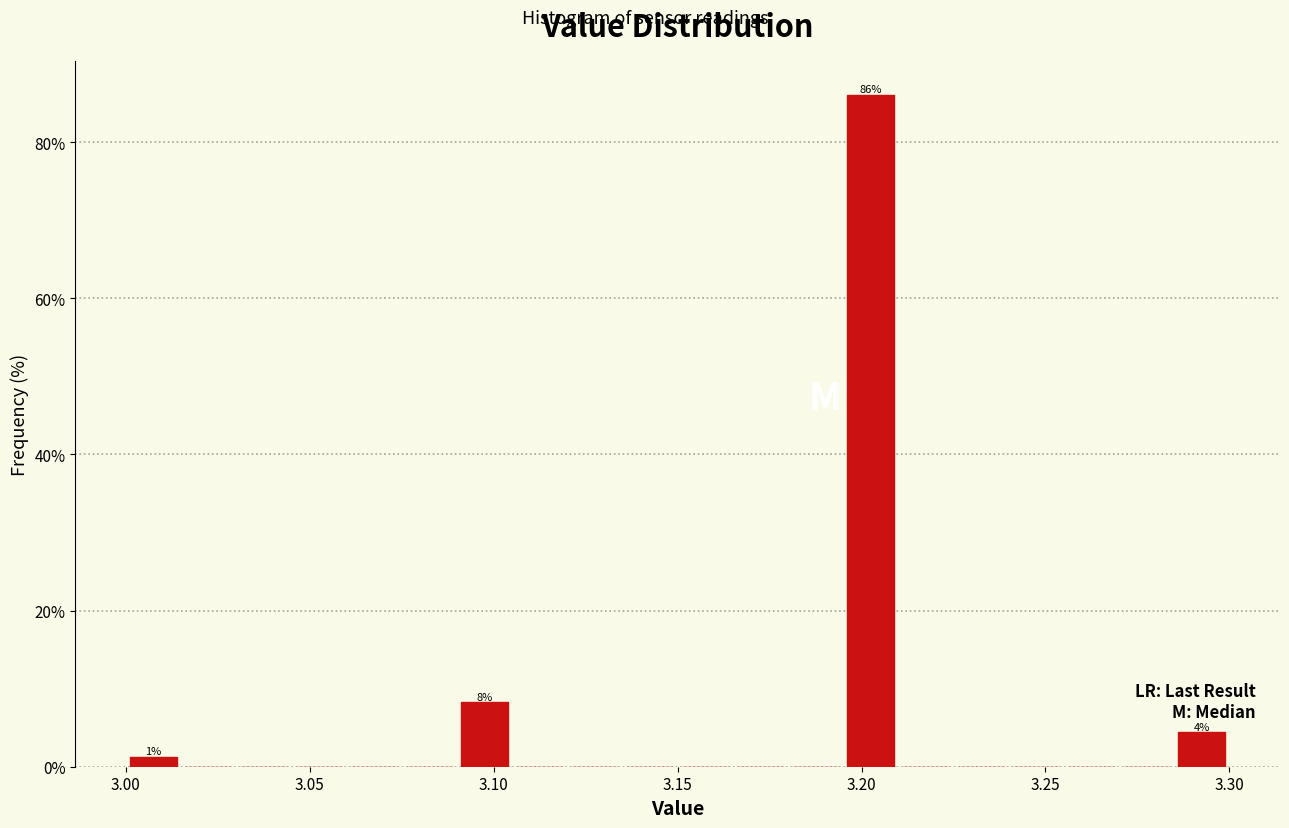

Read against the x-axis, roughly where is the centre of the tallest bar?

3.205